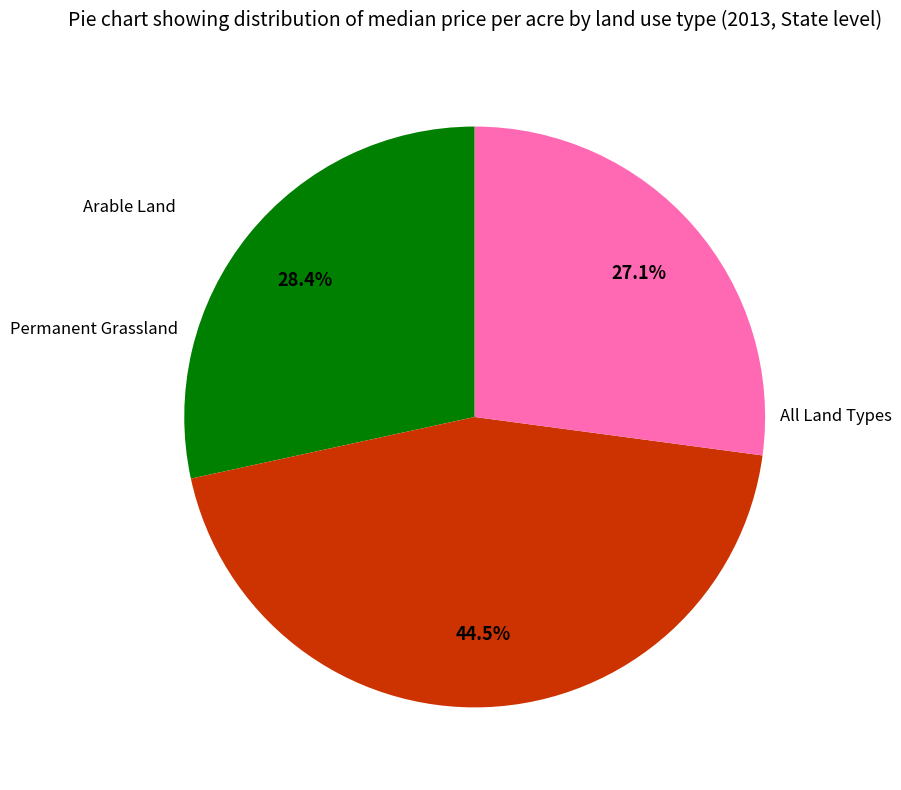

Is there a majority slice in this chart?

No